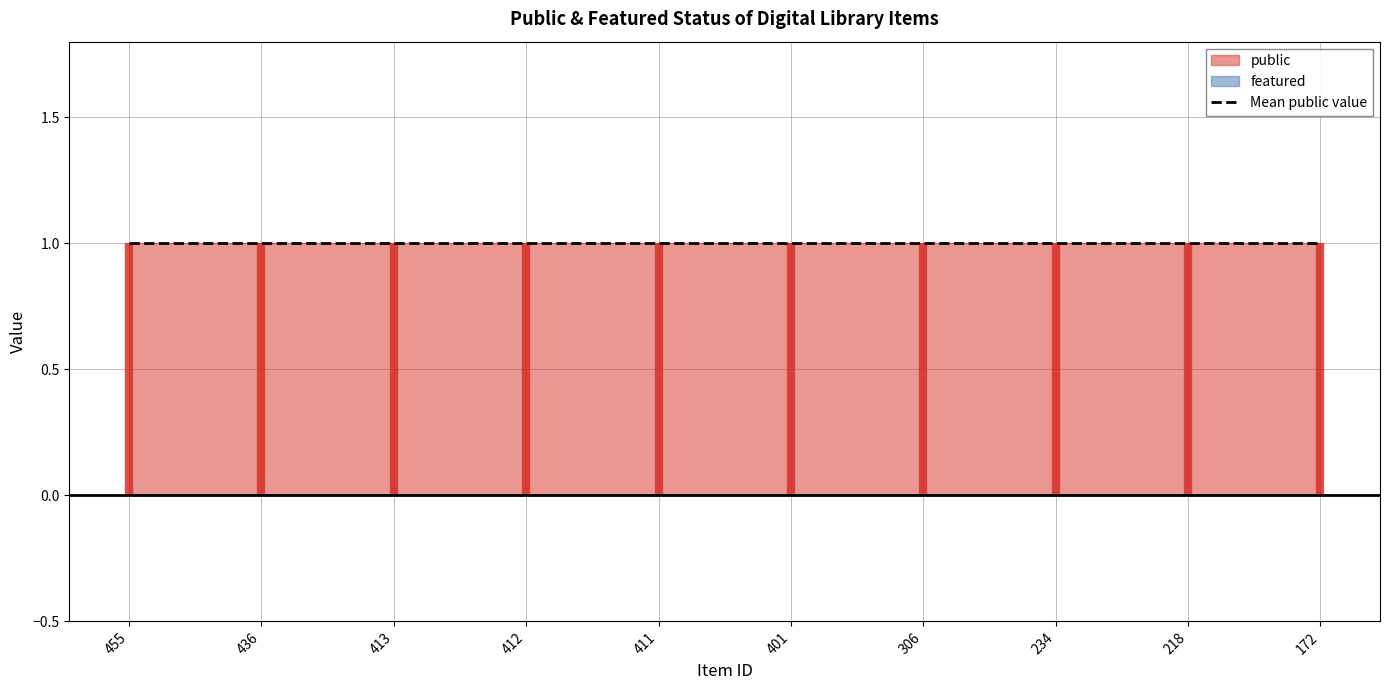

Does the chart have visible grid lines?

Yes